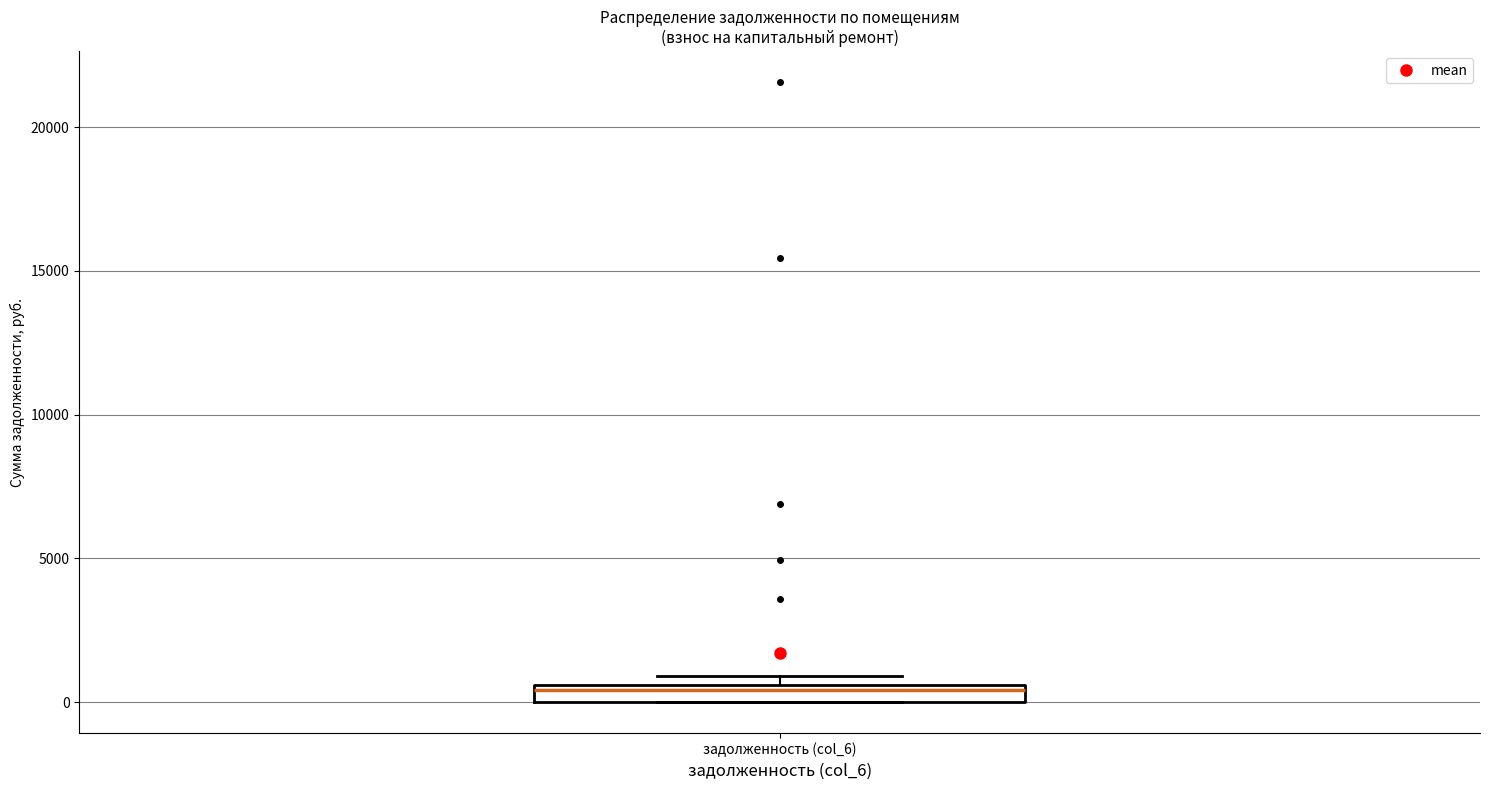

Where is the upper edge of the box for задолженность (col_6) on the y-axis? The values are not printed on the chart, so give them approximately, as read against the axis.

500